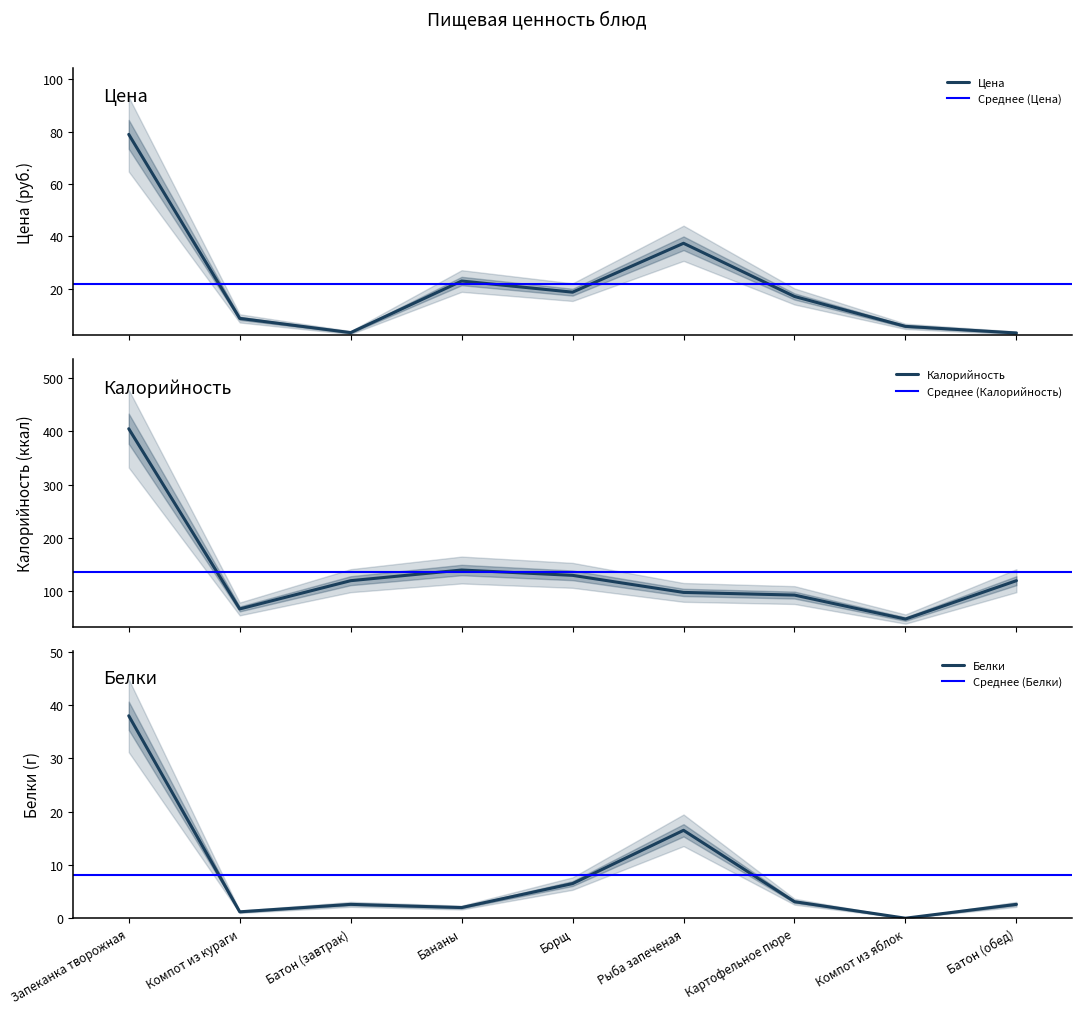

Is this an area chart (filled region under the line)?

No